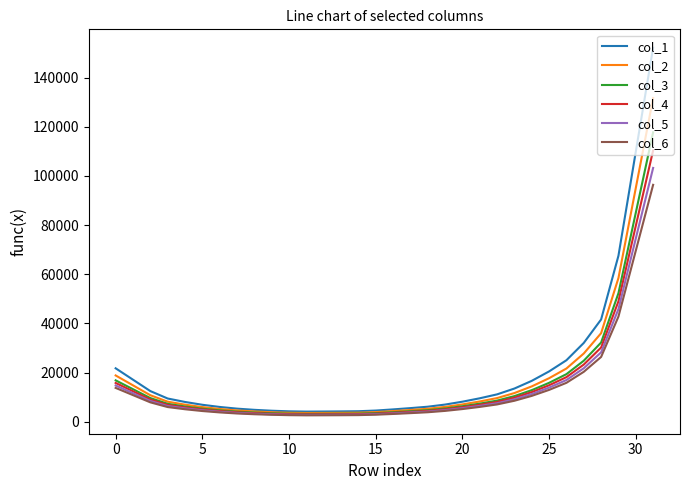

What is the minimum value for col_5?

2822